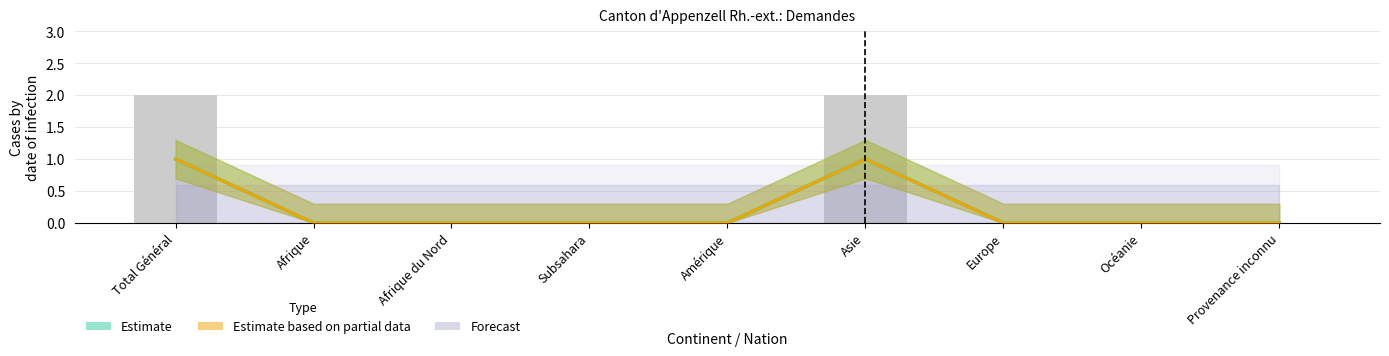

Which category has the lowest value across all series?

Afrique